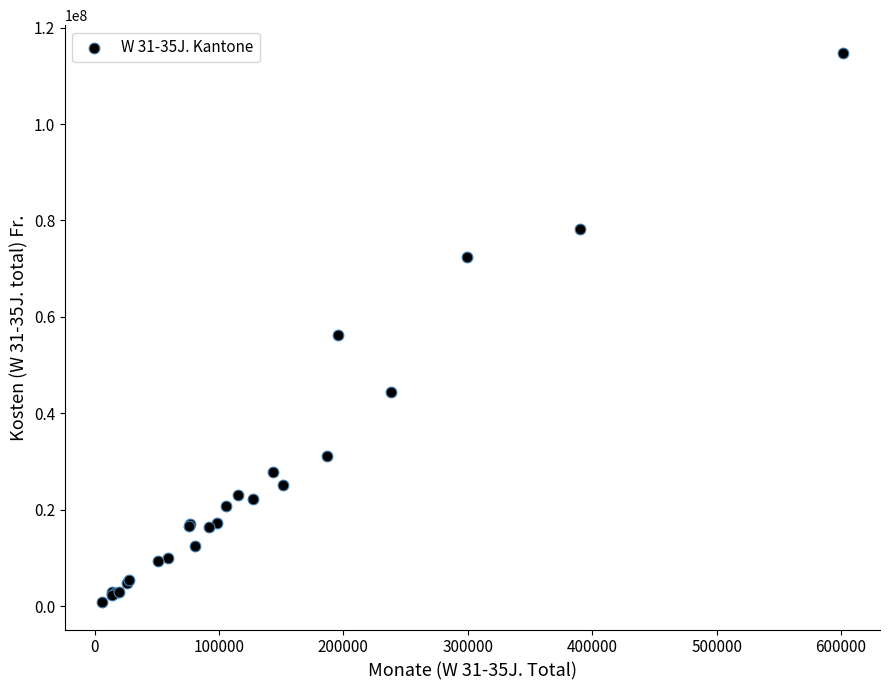

What Y value in the scatter plot is closest to 57825858?

56156080